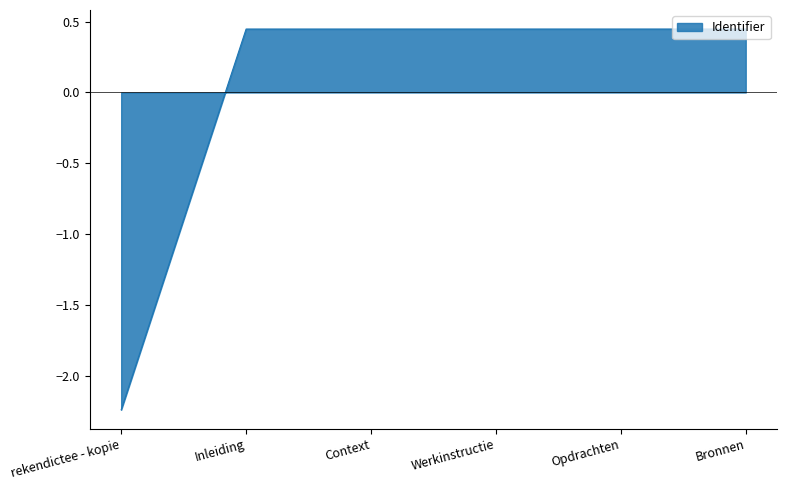

Where is the data nearest to the value 0?

Inleiding